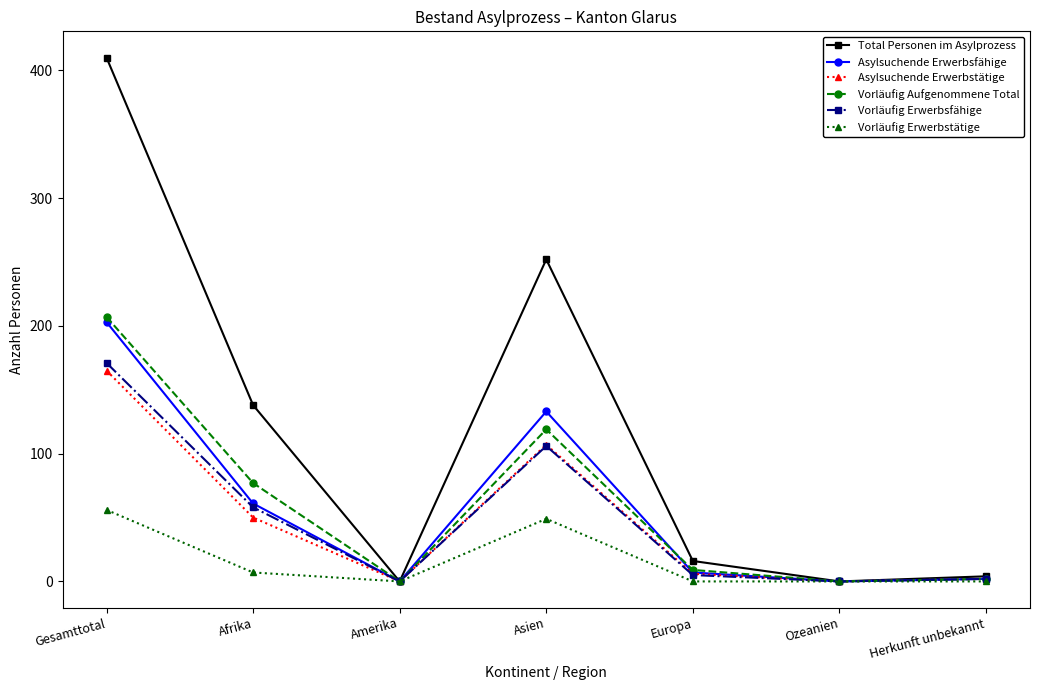

What is the difference between the highest and lowest values at Gesamttotal?

354